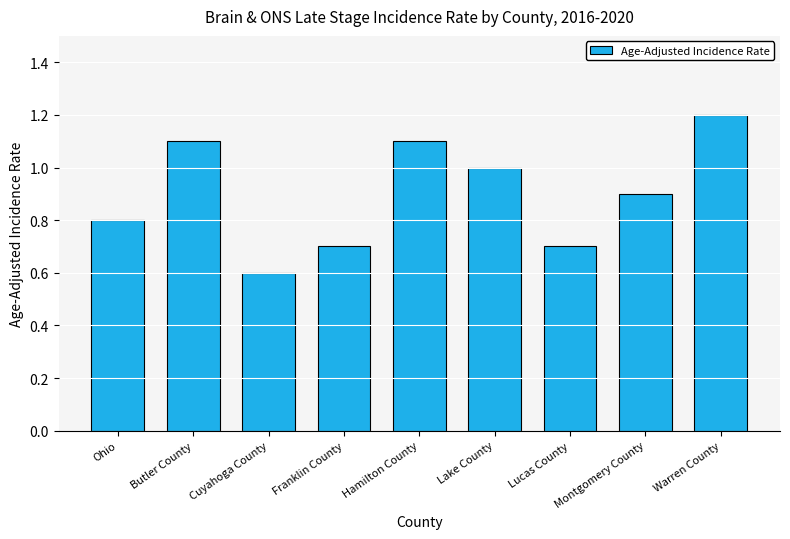

Are the bars grouped side by side (vs. stacked)?

No